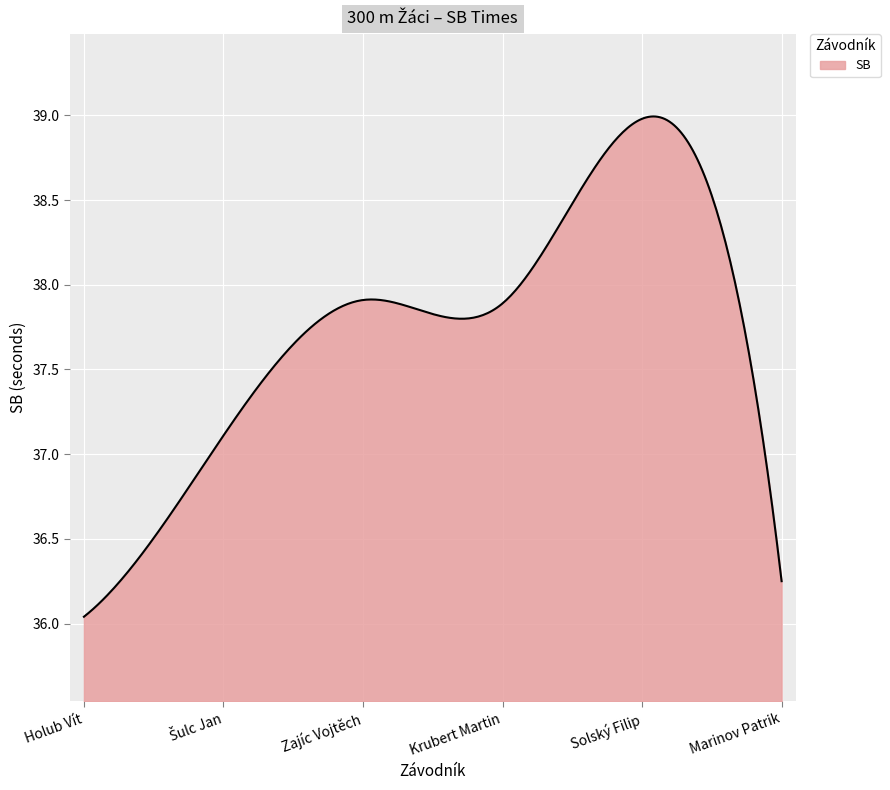

What is the difference between the maximum and minimum values?

3.0